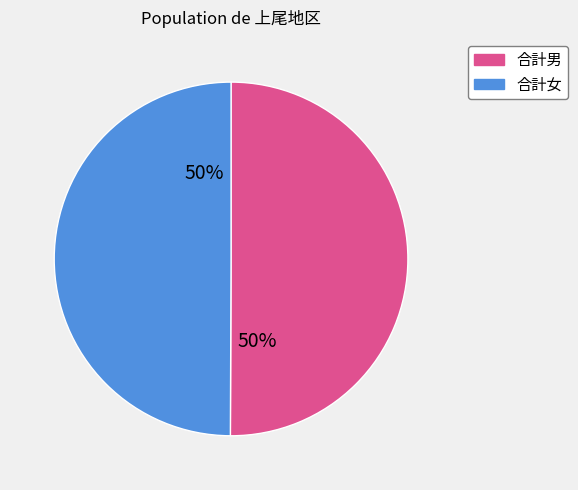

To the nearest percent, what is the average slice percentage?

50%